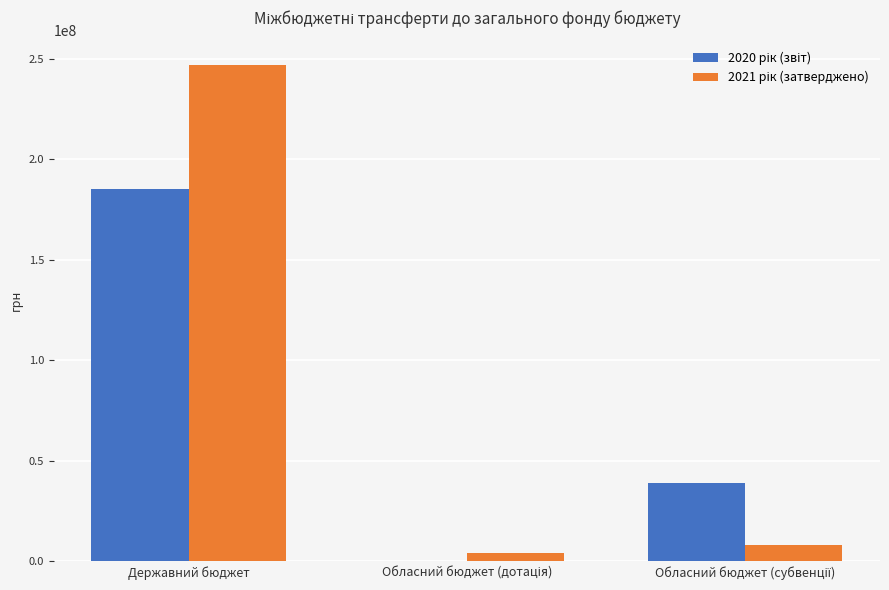

At which category is the sum across all series the highest?

Державний бюджет